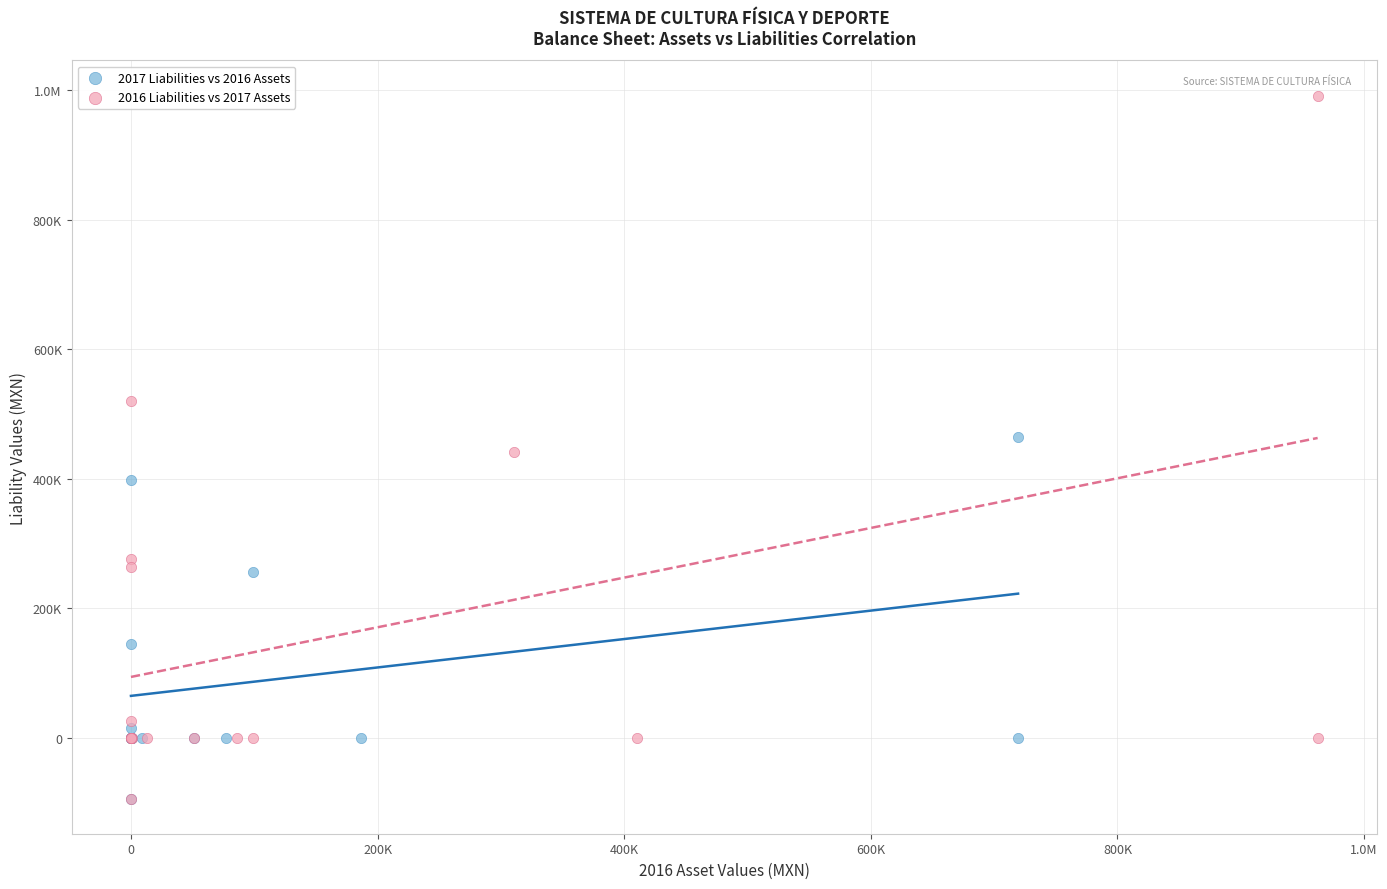

What are all the series names shown in the legend?

2017 Liabilities vs 2016 Assets, 2016 Liabilities vs 2017 Assets